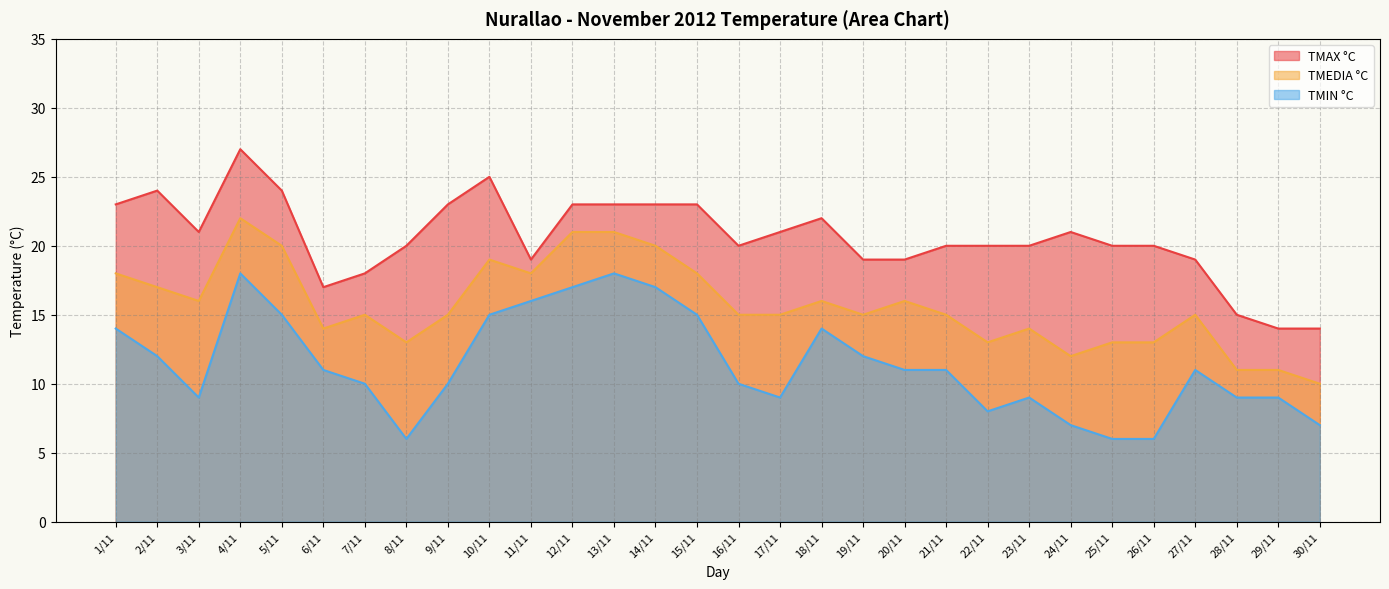

What is the average value of the TMIN °C series?

11